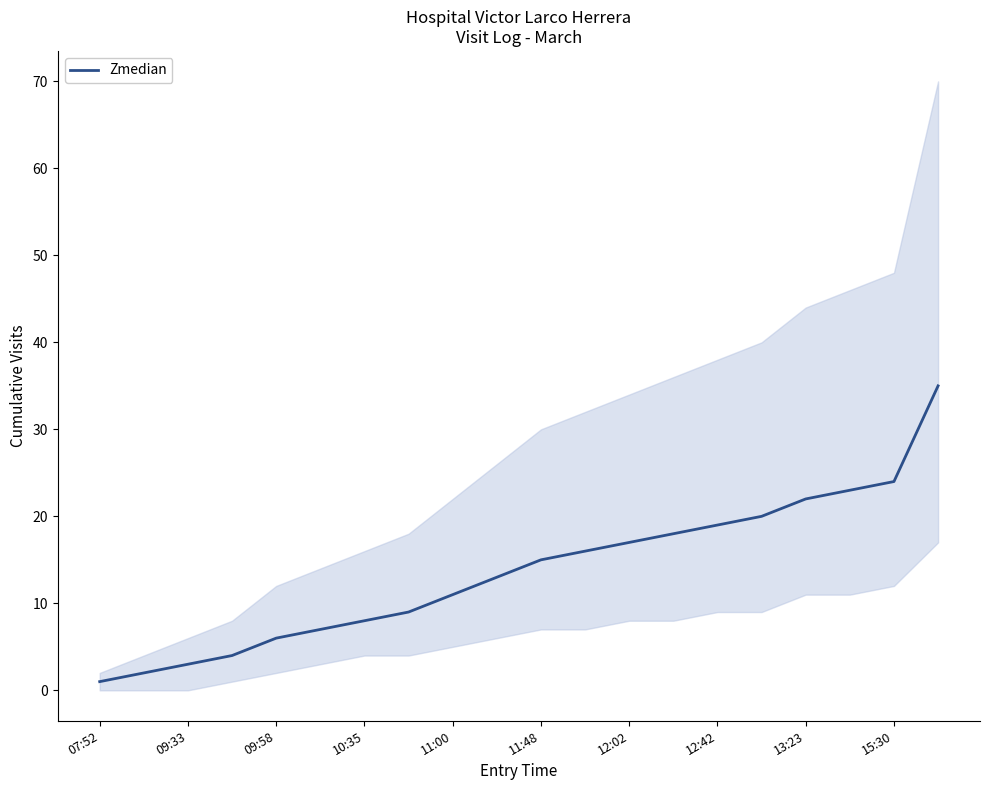

True or false: Zmedian has a value of 12 at 15:30.

False